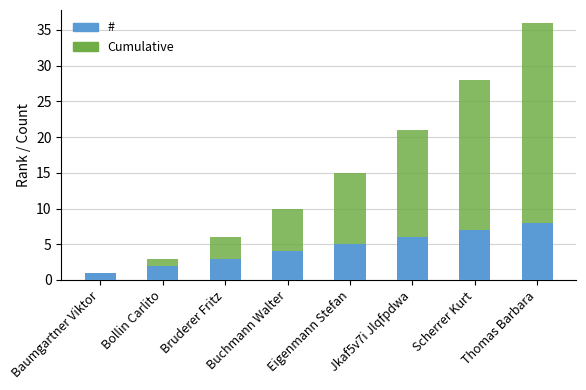

At which label is # closest to 4?

Buchmann Walter